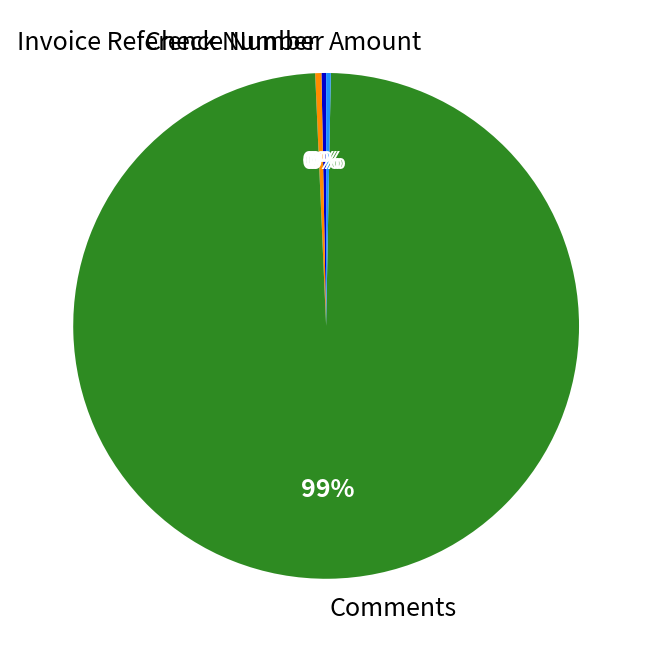

Is it true that Comments is 99% of the pie?

True